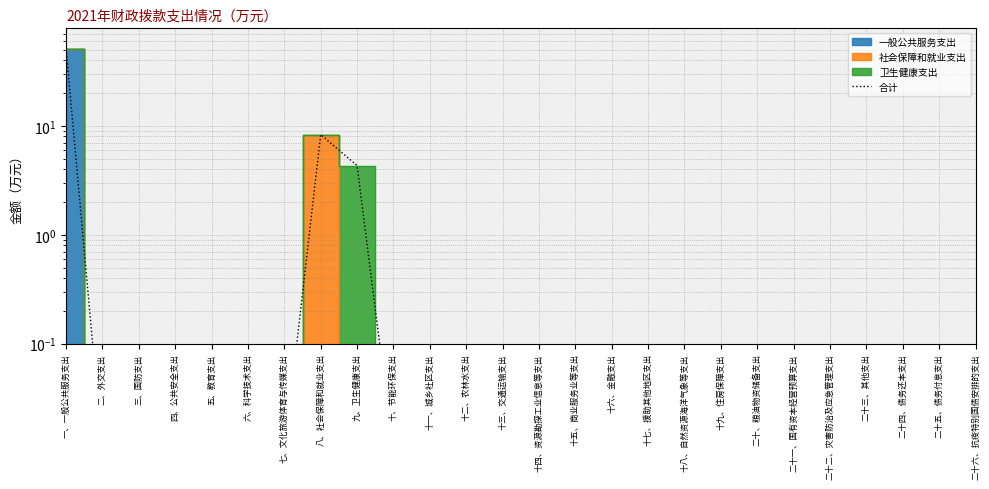

What is the difference between the second highest and minimum values?

8.3